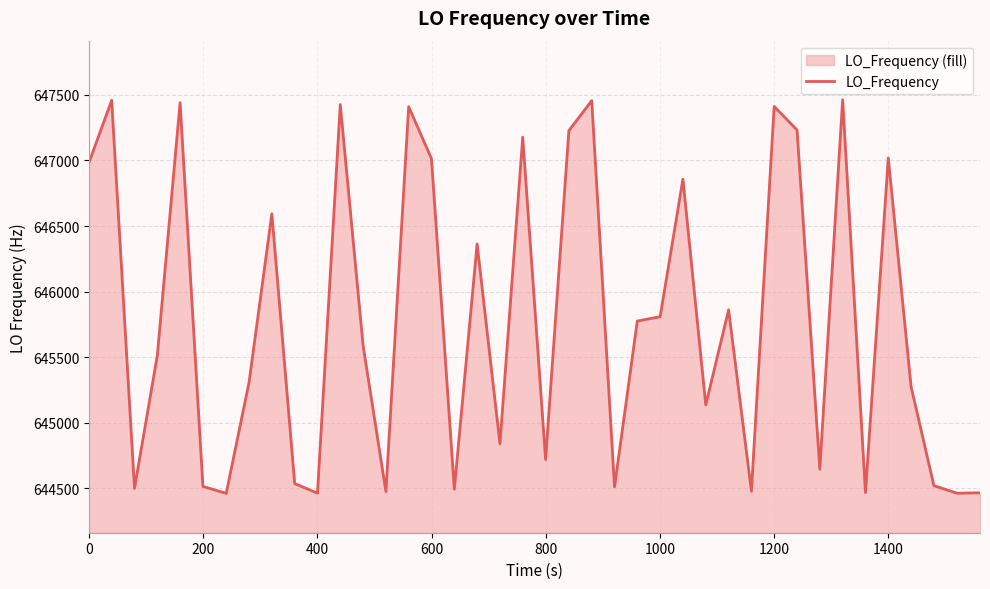

What is the greatest value displayed?

647463.3